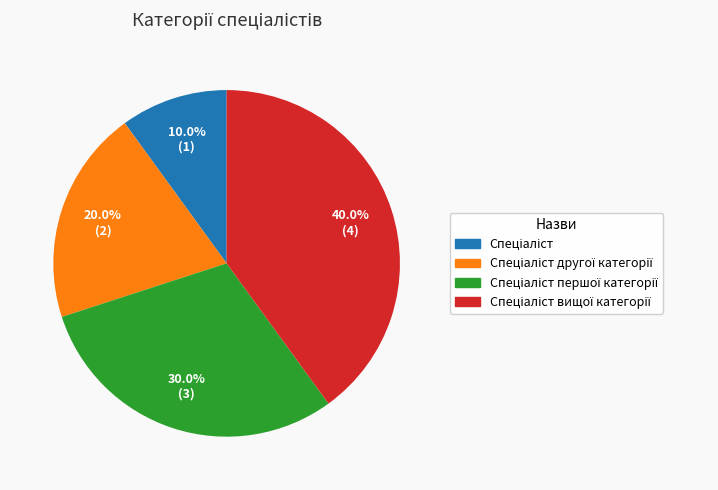

Is there a majority slice in this chart?

No